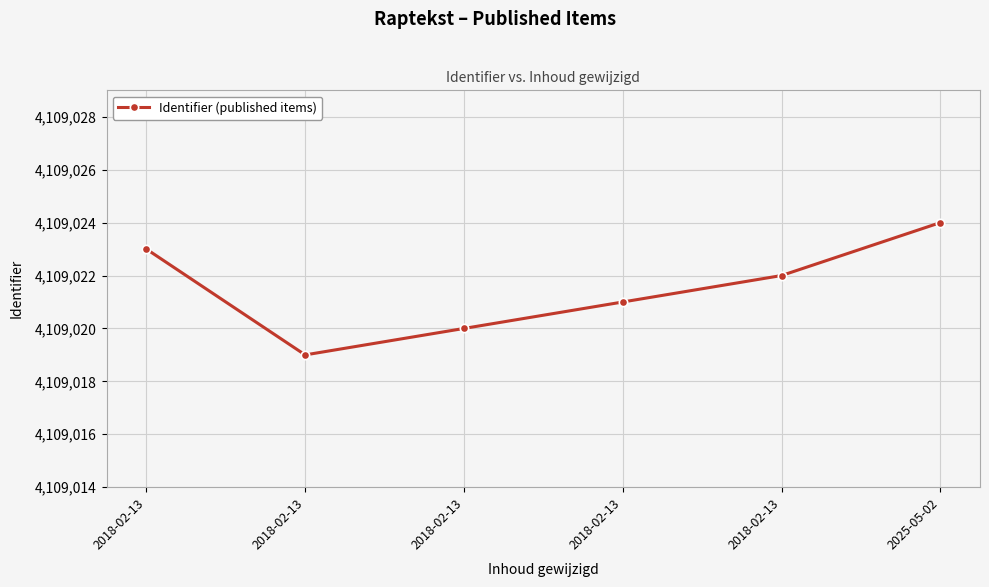

The value at 2018-02-13 is 6664085. True or false?

False